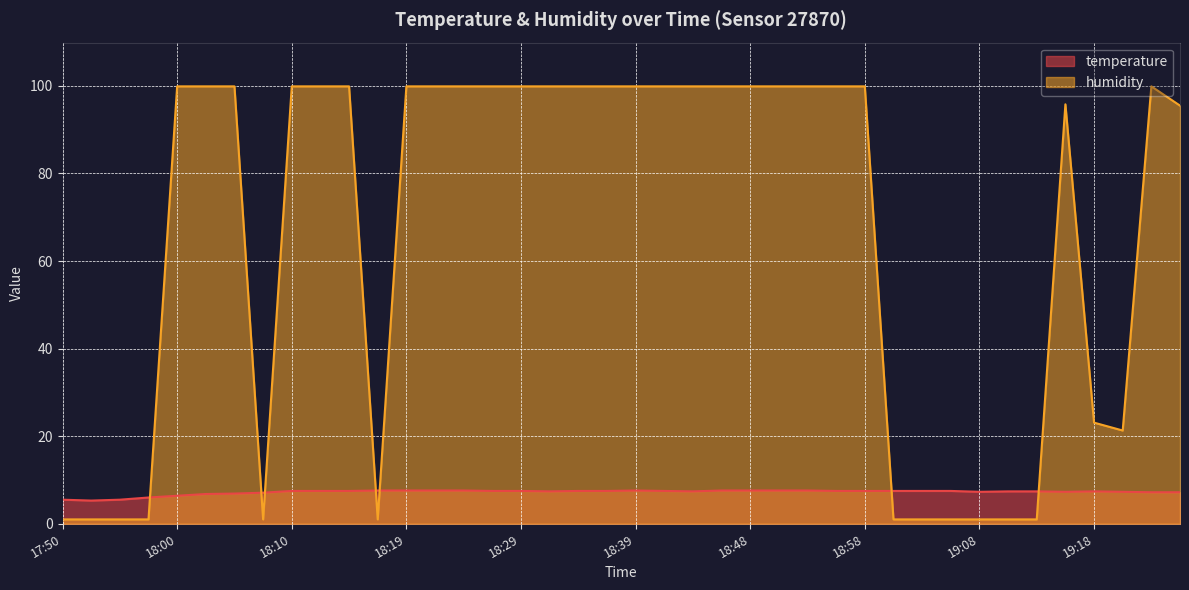

Reading left to right, extract all data points from this chart.

temperature: 17:50=5.5	17:52=5.3	17:55=5.5	17:57=6.0	18:00=6.4	18:02=6.8	18:05=6.9	18:07=7.1	18:10=7.5	18:12=7.5	18:14=7.5	18:17=7.6	18:19=7.6	18:22=7.6	18:24=7.6	18:27=7.5	18:29=7.5	18:31=7.4	18:34=7.5	18:36=7.5	18:39=7.6	18:41=7.5	18:44=7.4	18:46=7.6	18:48=7.6	18:51=7.6	18:53=7.6	18:56=7.5	18:58=7.5	19:01=7.5	19:03=7.5	19:06=7.5	19:08=7.3	19:11=7.4	19:13=7.4	19:16=7.3	19:18=7.4	19:21=7.3	19:23=7.2	19:26=7.2
humidity: 17:50=1.0	17:52=1.0	17:55=1.0	17:57=1.0	18:00=99.9	18:02=99.9	18:05=99.9	18:07=1.0	18:10=99.9	18:12=99.9	18:14=99.9	18:17=1.0	18:19=99.9	18:22=99.9	18:24=99.9	18:27=99.9	18:29=99.9	18:31=99.9	18:34=99.9	18:36=99.9	18:39=99.9	18:41=99.9	18:44=99.9	18:46=99.9	18:48=99.9	18:51=99.9	18:53=99.9	18:56=99.9	18:58=99.9	19:01=1.0	19:03=1.0	19:06=1.0	19:08=1.0	19:11=1.0	19:13=1.0	19:16=95.8	19:18=23.1	19:21=21.3	19:23=99.9	19:26=95.5